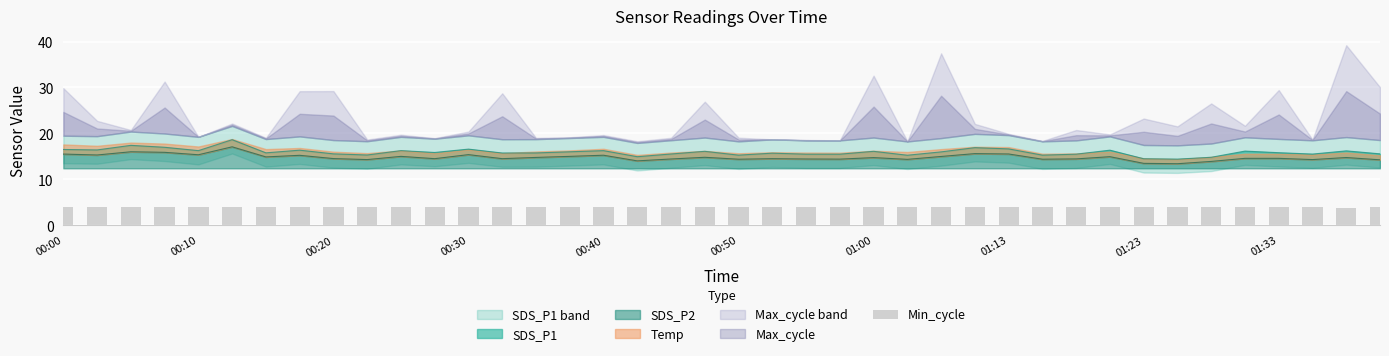

Does the chart contain any negative values?

No